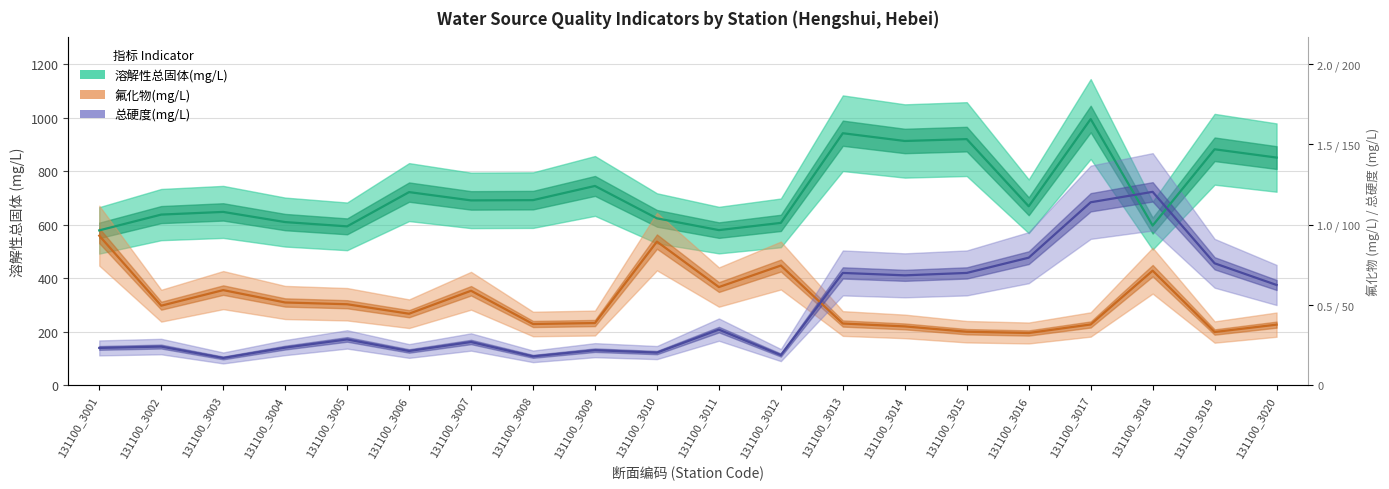

Rank the series by their maximum value, from highest to lowest.

溶解性总固体(mg/L), 总硬度(mg/L), 氟化物(mg/L)